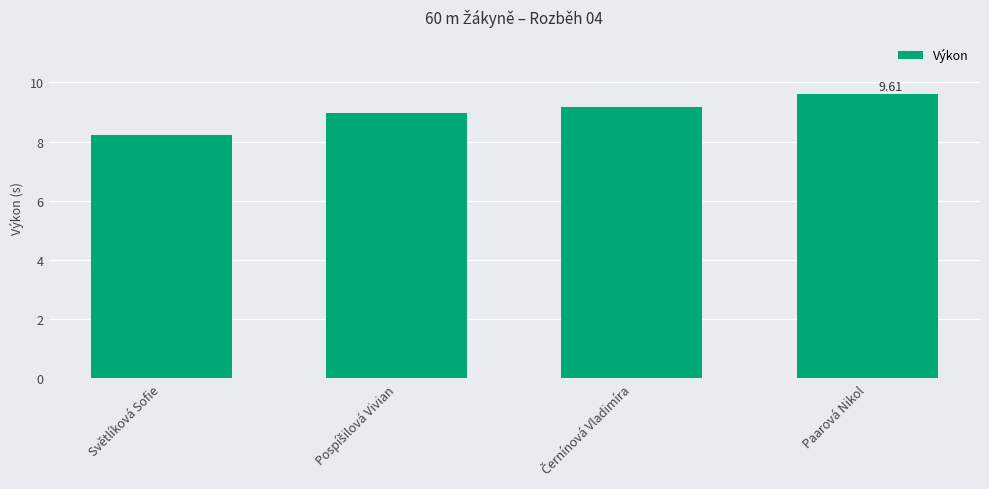

What position from the left is Světlíková Sofie?

1